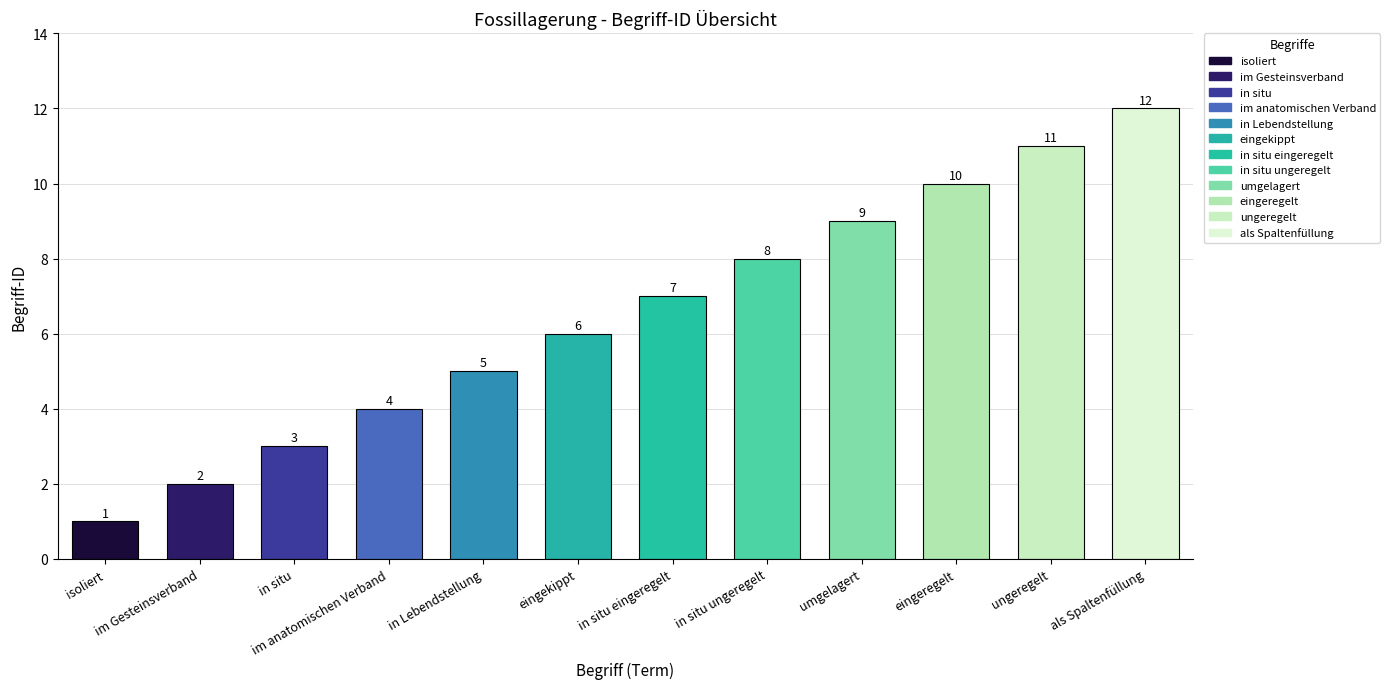

List the labels in order of value, smallest first.

isoliert, im Gesteinsverband, in situ, im anatomischen Verband, in Lebendstellung, eingekippt, in situ eingeregelt, in situ ungeregelt, umgelagert, eingeregelt, ungeregelt, als Spaltenfüllung